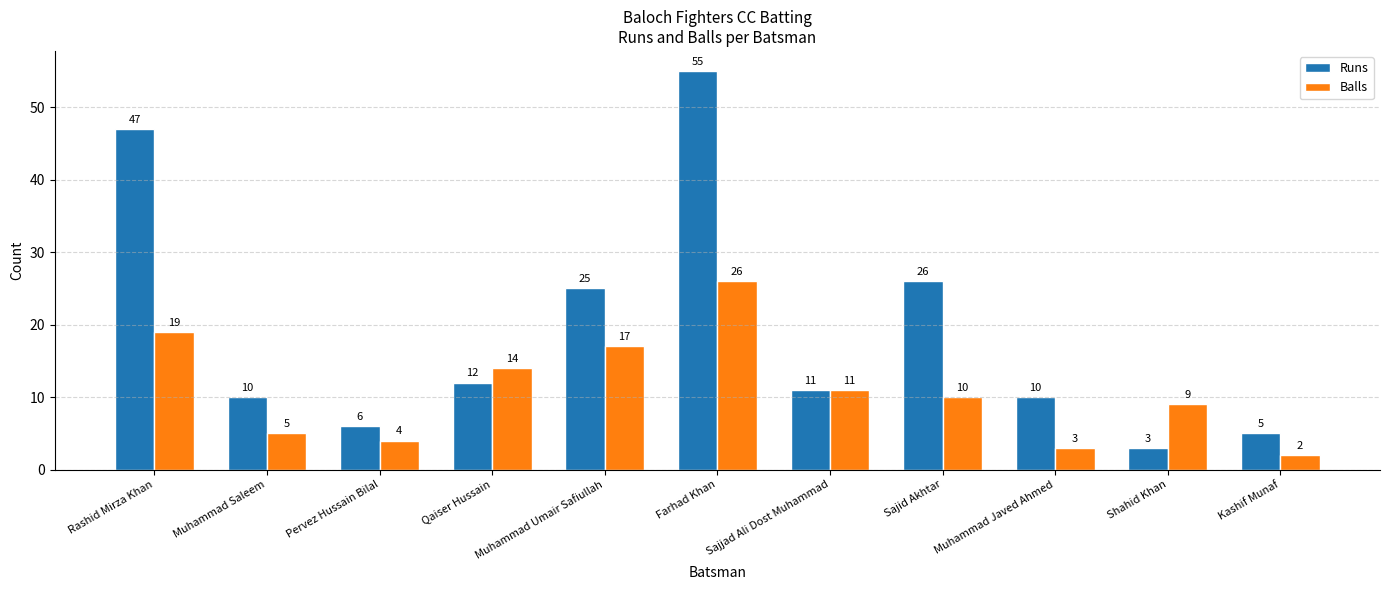

The value of Balls at Qaiser Hussain is 25. True or false?

False